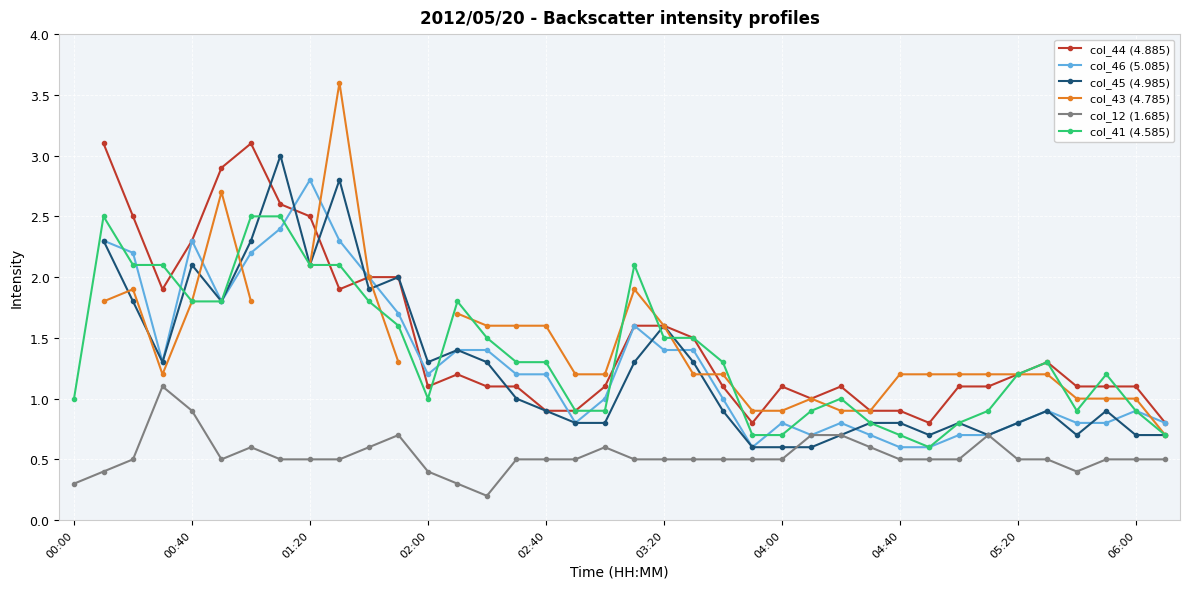

At which label is col_41 (4.585) closest to 1?

00:00